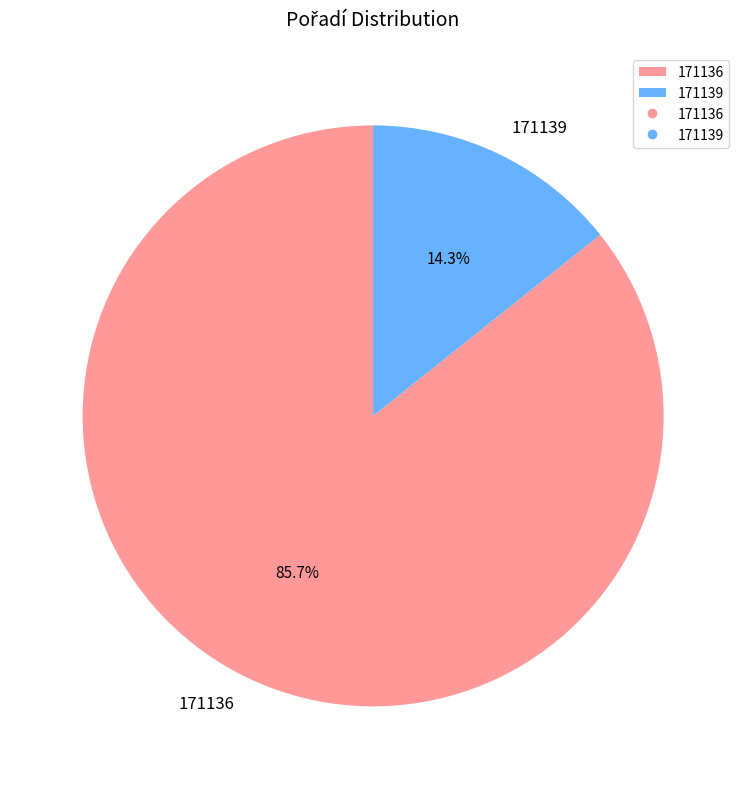

What is the total percentage of 171136 and 171139?

100.0%